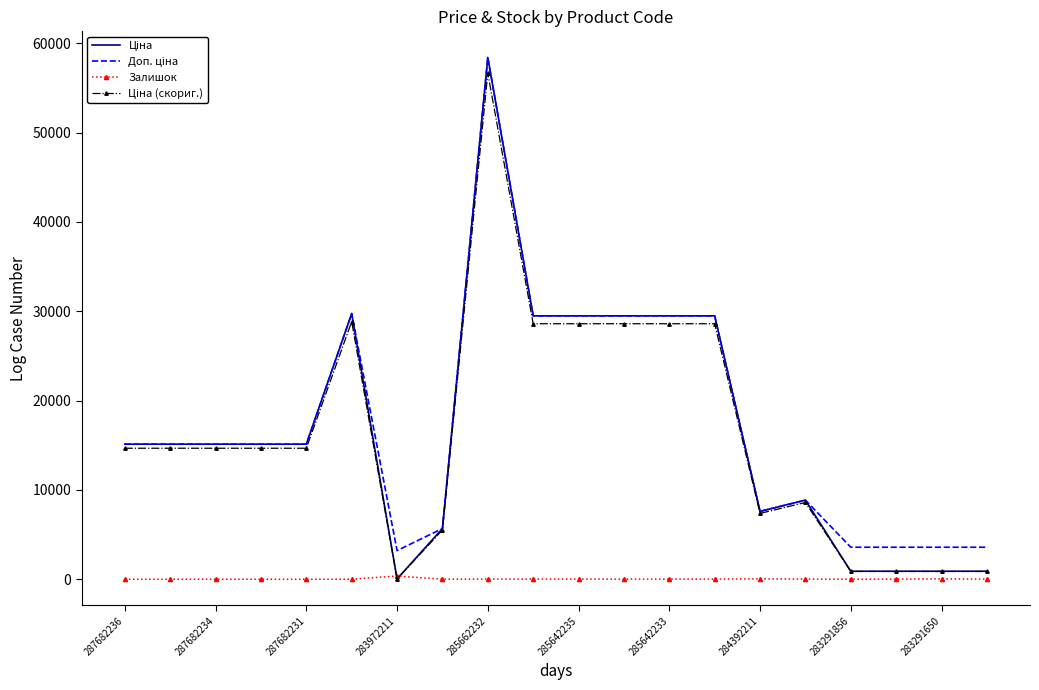

At how many categories does at least one series exceed 39324?

1